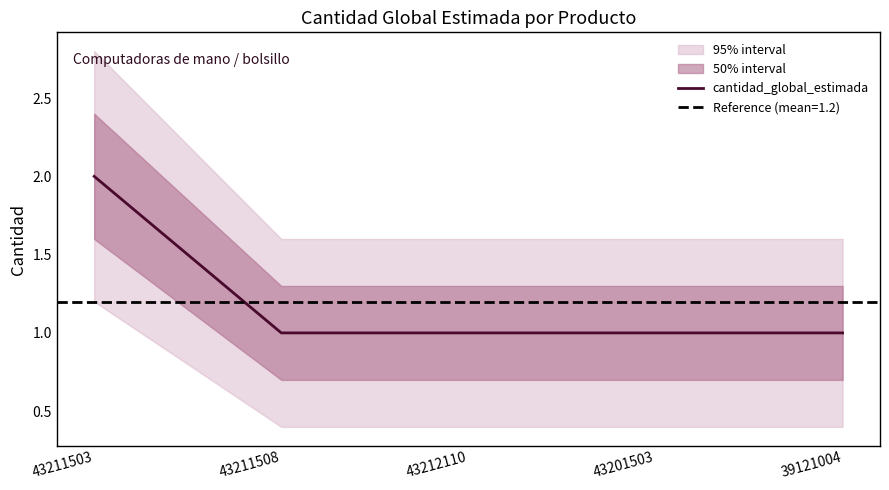

What is the maximum value shown in the chart?

2